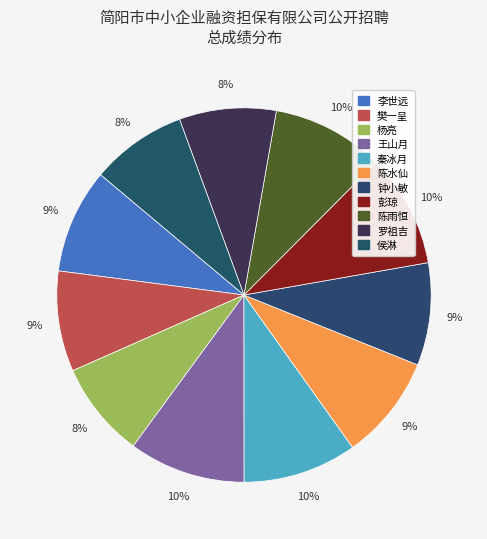

Is there a majority slice in this chart?

No